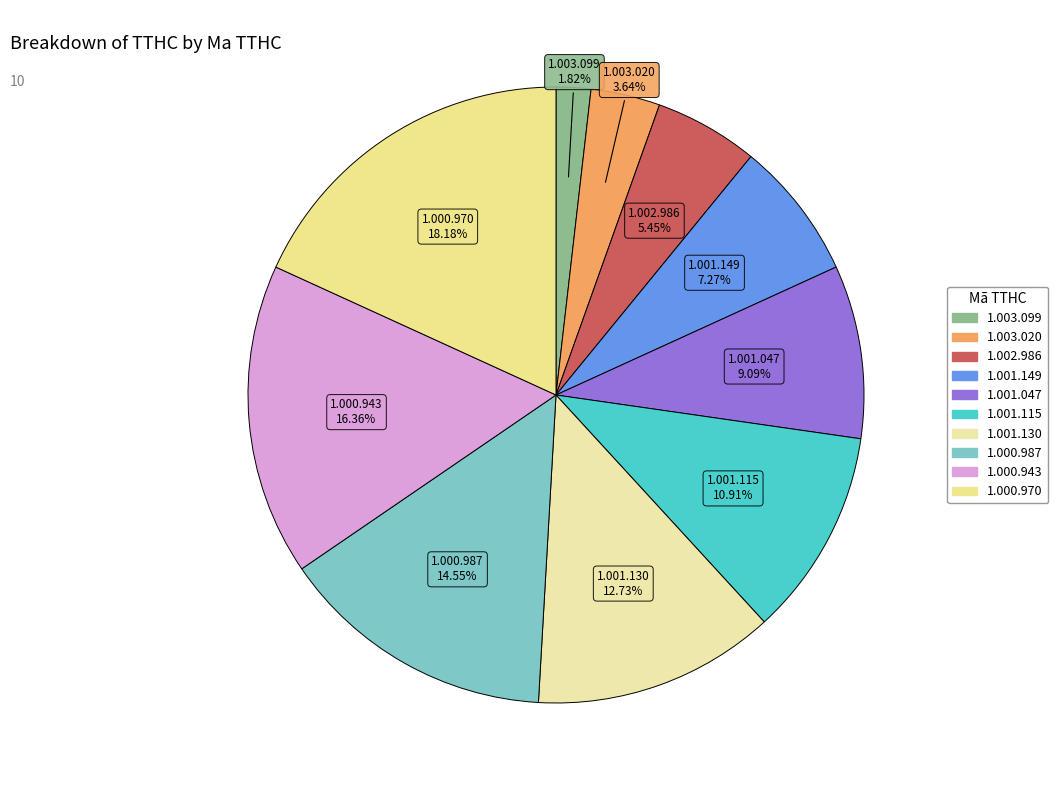

How many segments does this pie chart have?

10